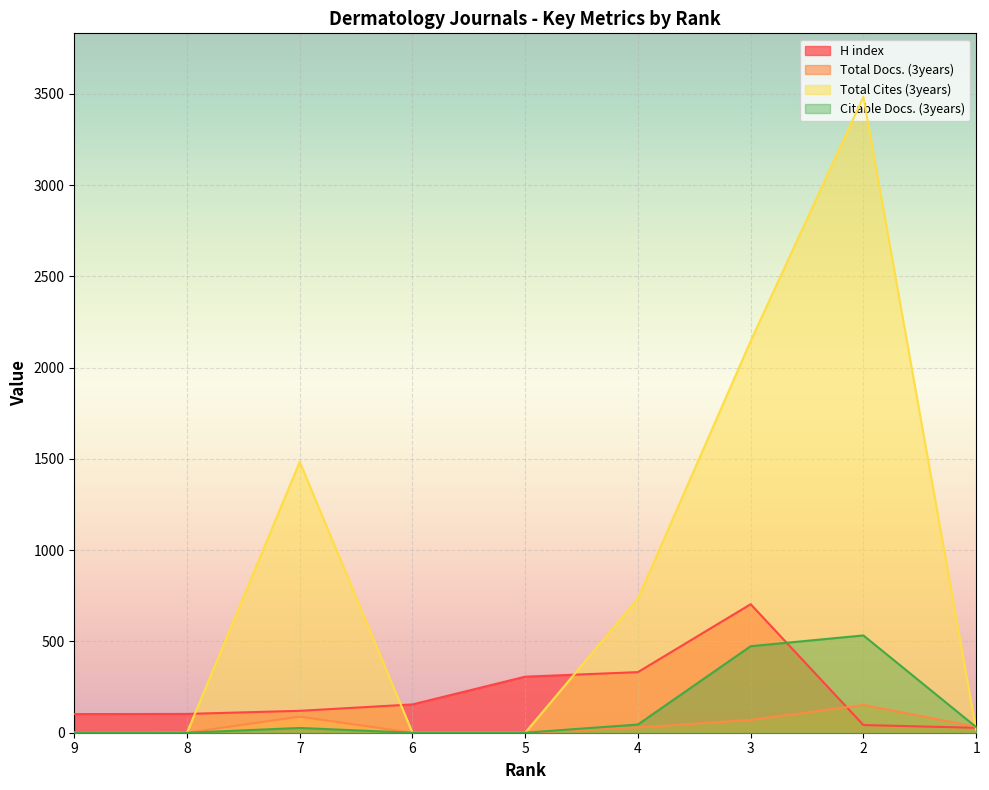

What is the maximum value shown in the chart?

3483